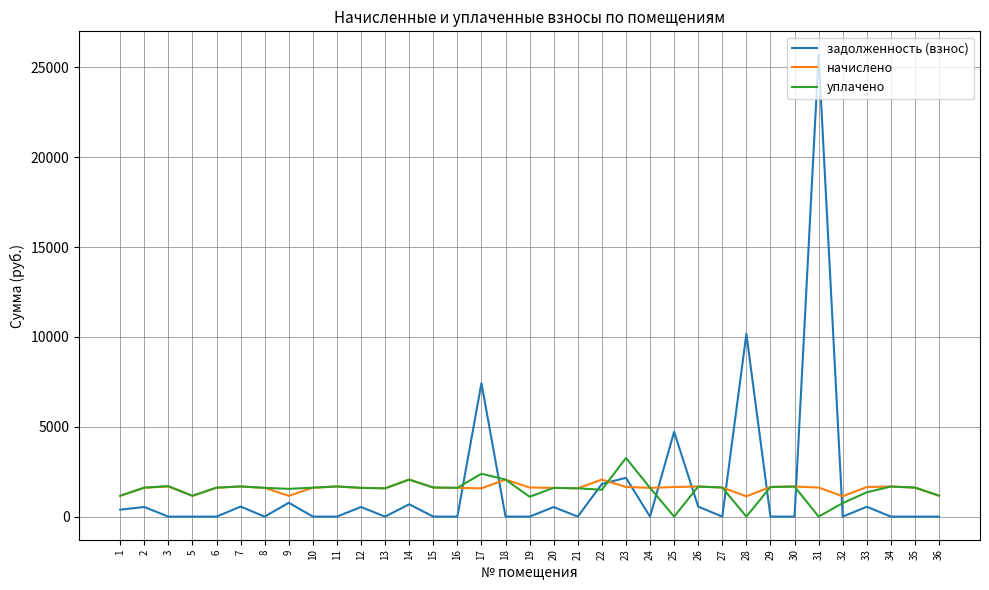

What is the difference between the уплачено values at 32 and 5?

403.1